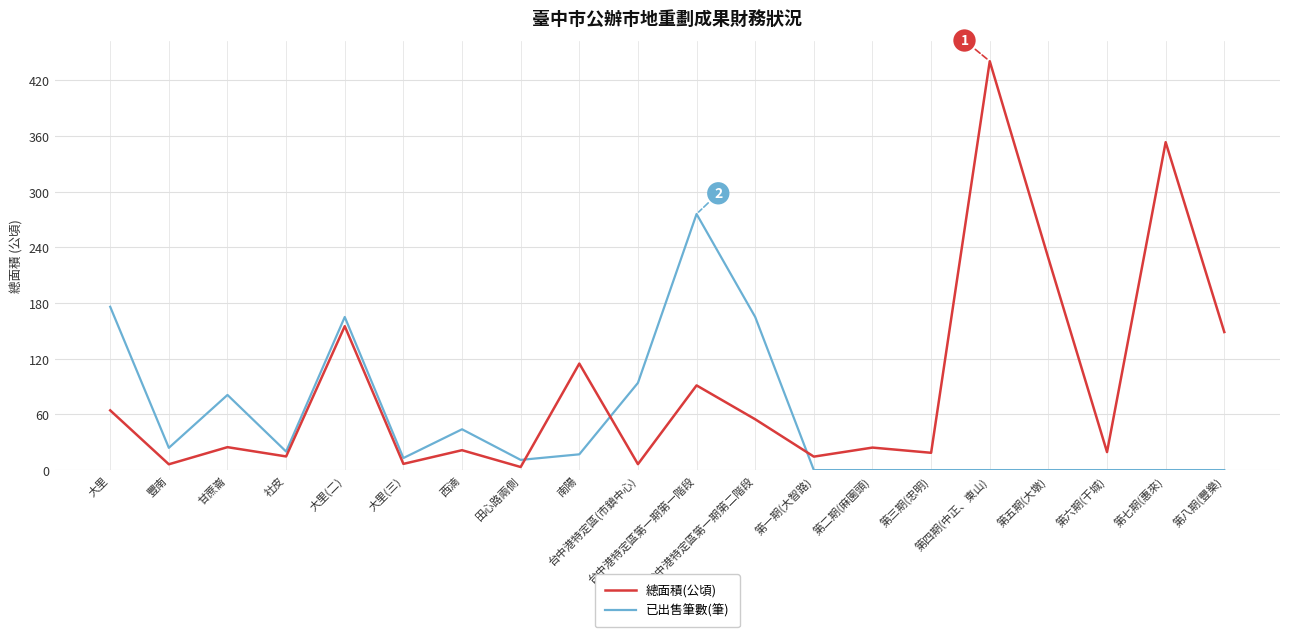

At which label does 已出售筆數(筆) reach its peak?

台中港特定區第一期第一階段